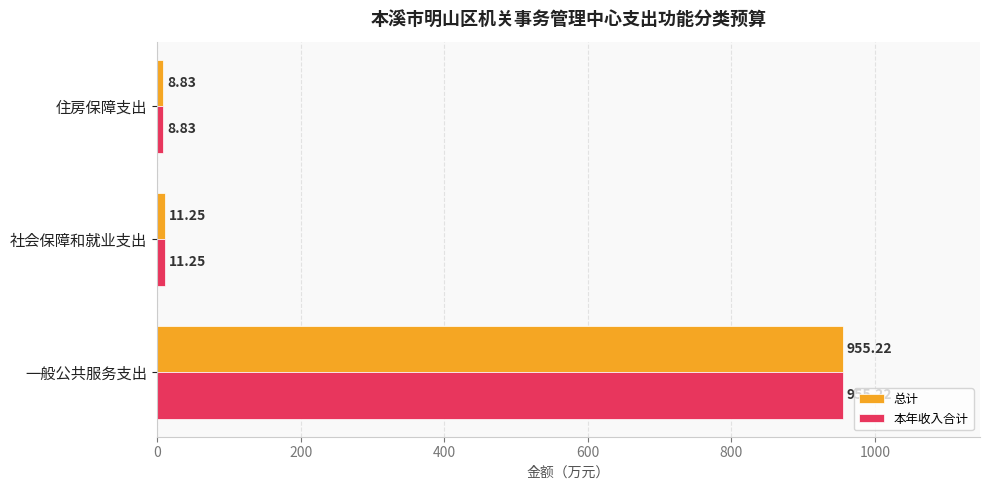

Is the value of 本年收入合计 at 社会保障和就业支出 greater than the value of 总计 at 住房保障支出?

Yes